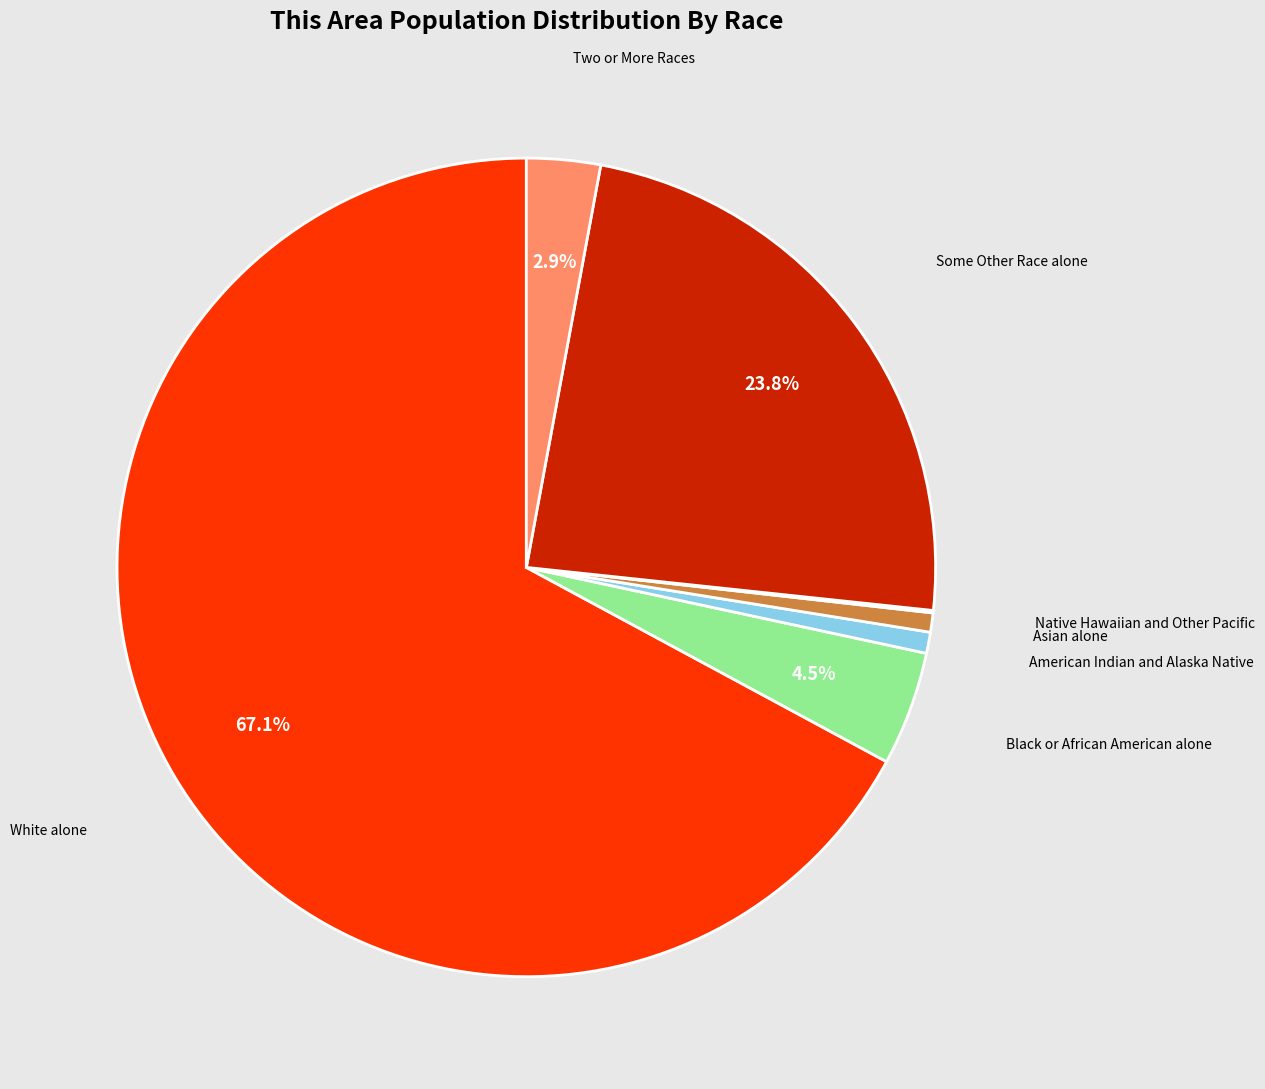

Is there any slice that represents more than half of the pie?

Yes